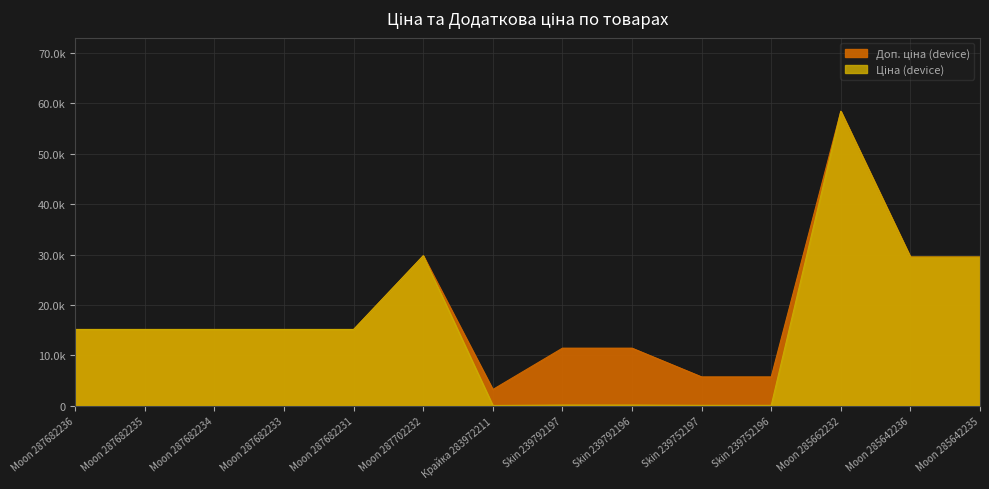

What is the difference between the second highest and minimum values in the Доп. ціна series?

26542.2